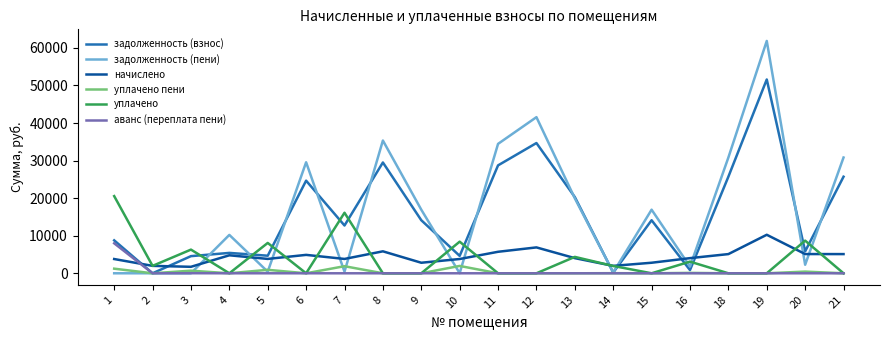

Is the value of задолженность (пени) at 14 greater than the value of задолженность (взнос) at 8?

No